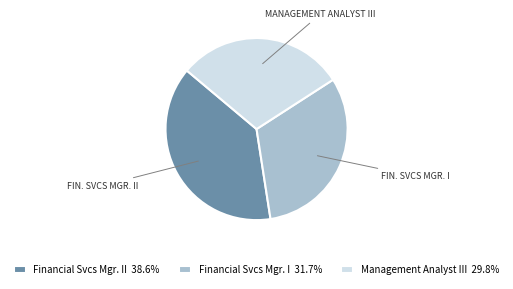

Do Management Analyst III 29.8% and Financial Svcs Mgr. I 31.7% together represent more than half of the pie?

Yes